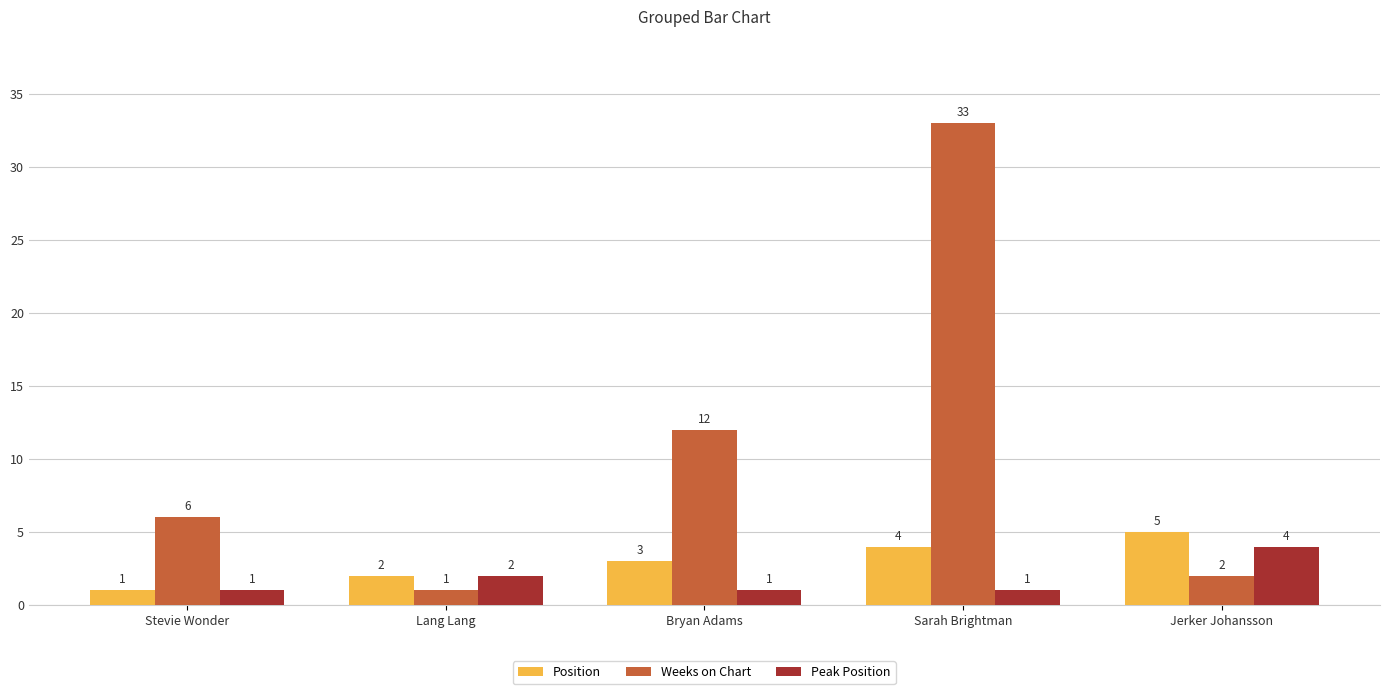

True or false: Peak Position has a value of 4 at Jerker Johansson.

True